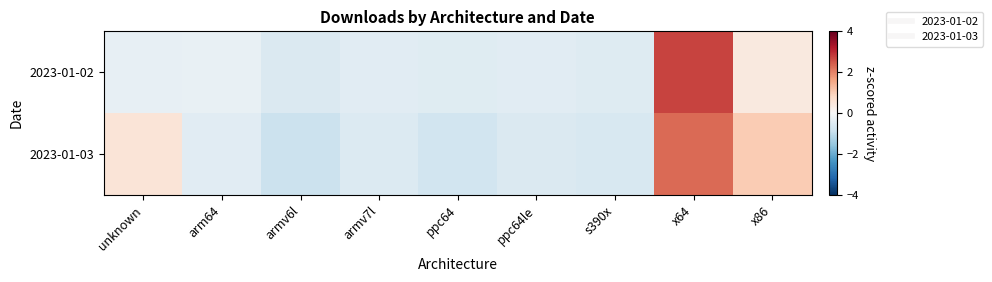

Which series has the widest spread of values?

2023-01-02